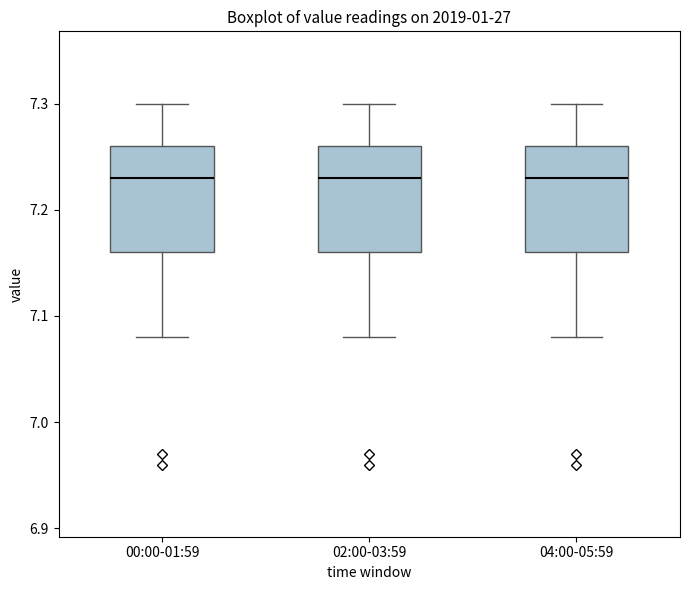

Reading left to right, transcribe this box plot: for each box, give where its median line is, the range the box spans, and where its two whiskers end, as read against the y-axis. The values are not printed on the chart, so give them approximately, as read against the axis.

00:00-01:59: median 7.23, box 7.16 to 7.26, whiskers 7.08 to 7.30
02:00-03:59: median 7.23, box 7.16 to 7.26, whiskers 7.08 to 7.30
04:00-05:59: median 7.23, box 7.16 to 7.26, whiskers 7.08 to 7.30